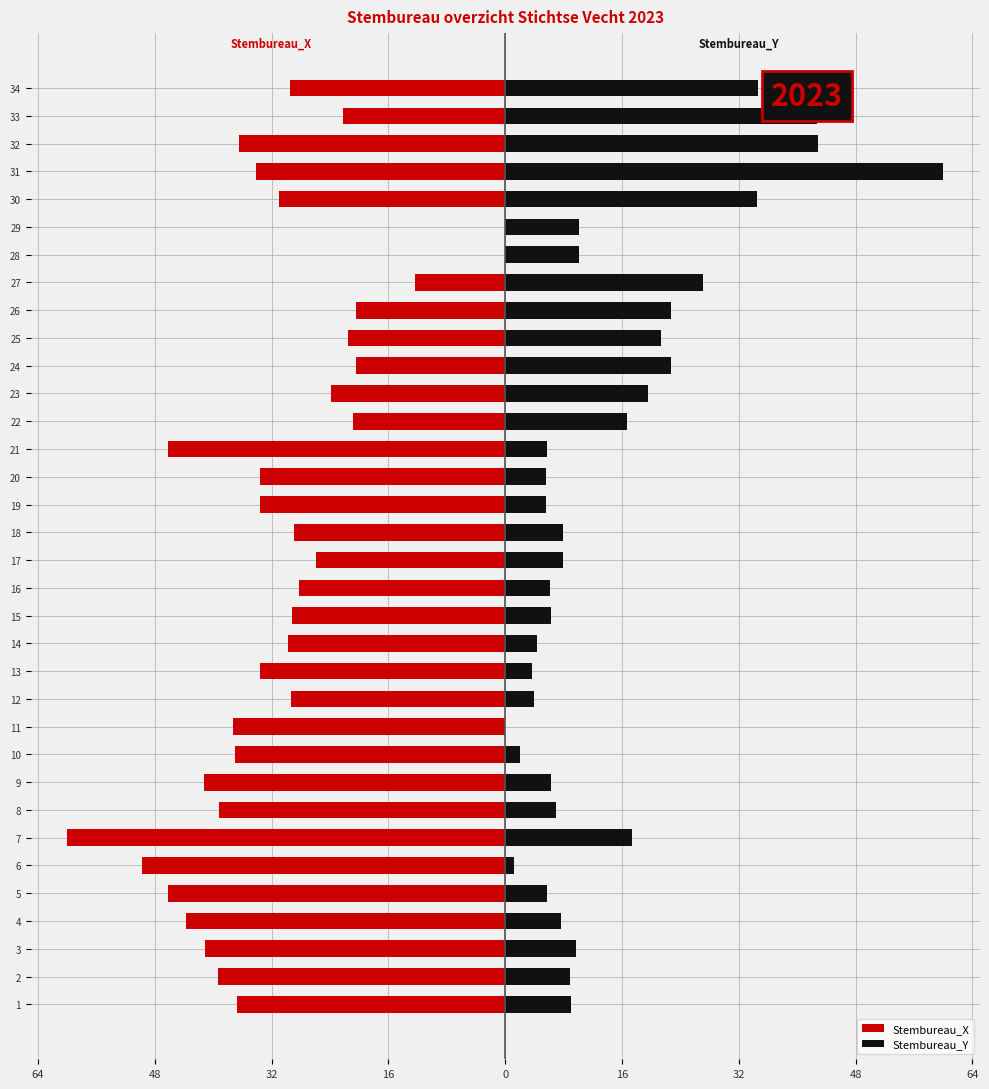

At 32, list the series in order from smallest to largest.

Stembureau_X, Stembureau_Y